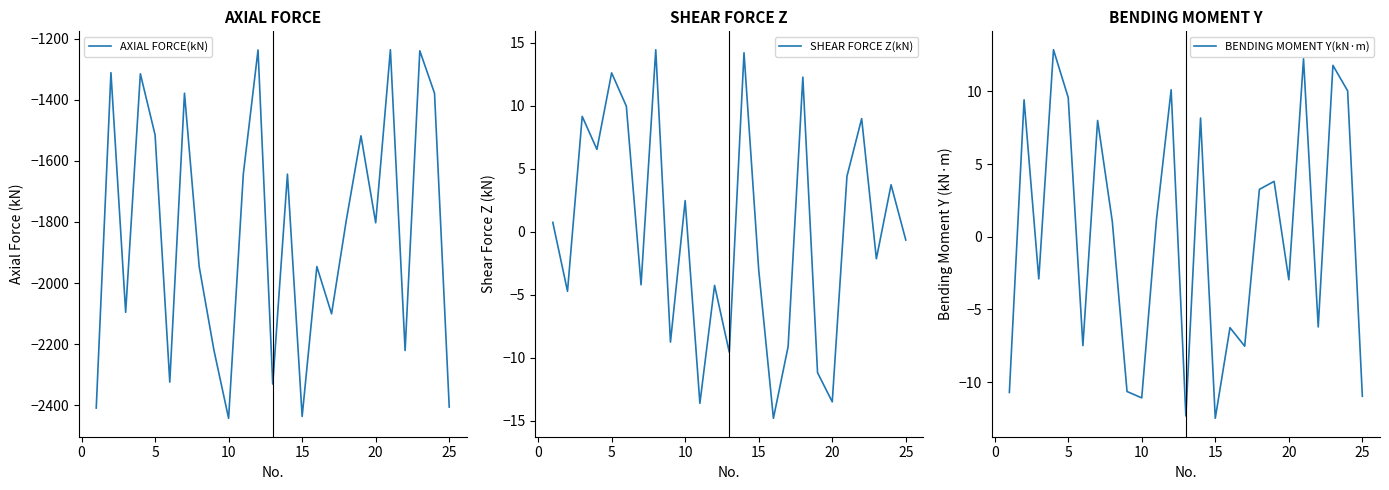

What is the value of the AXIAL FORCE(kN) point at the 4th from the left?

-1315.3